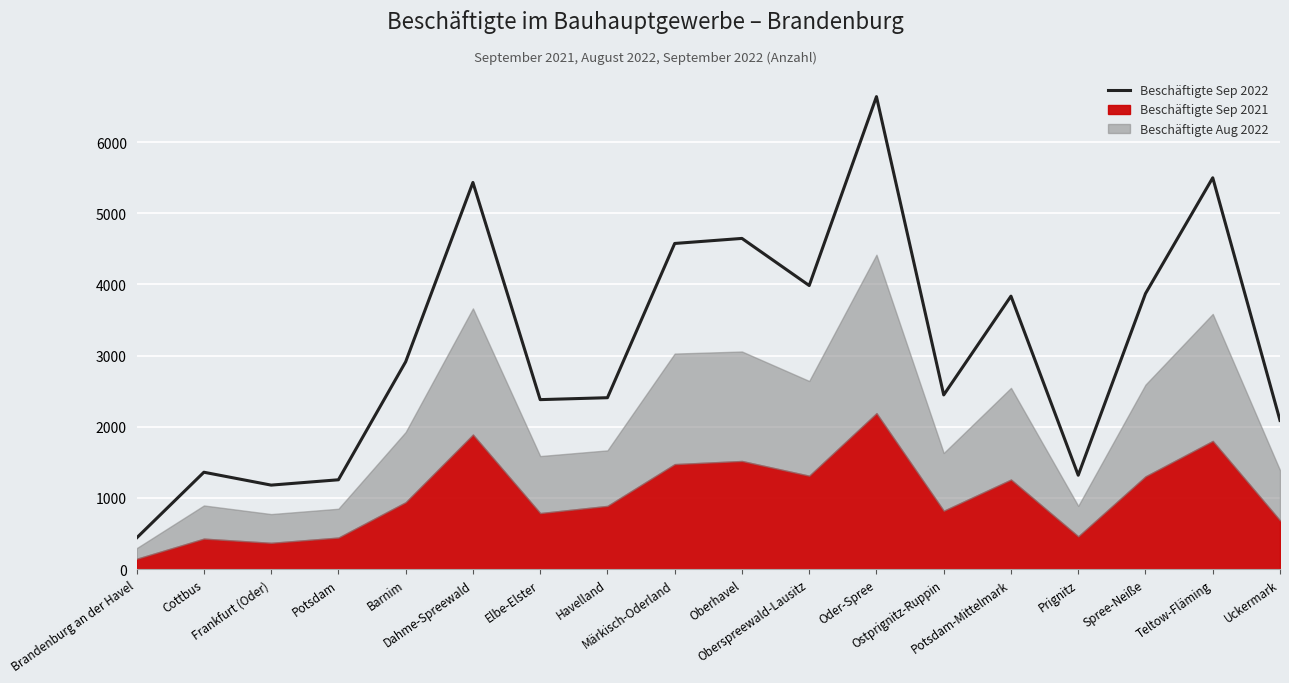

At which label is the value closest to 3539?

Potsdam-Mittelmark